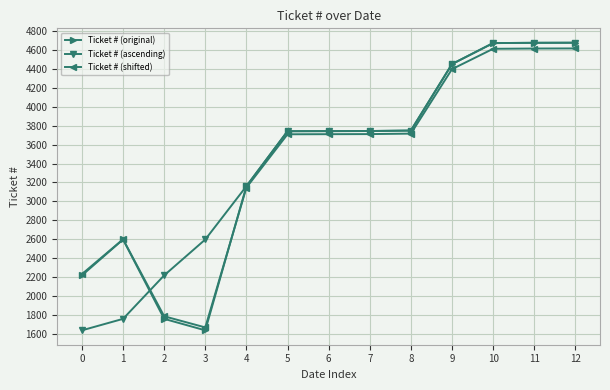

Does the chart display data point markers on the line(s)?

Yes